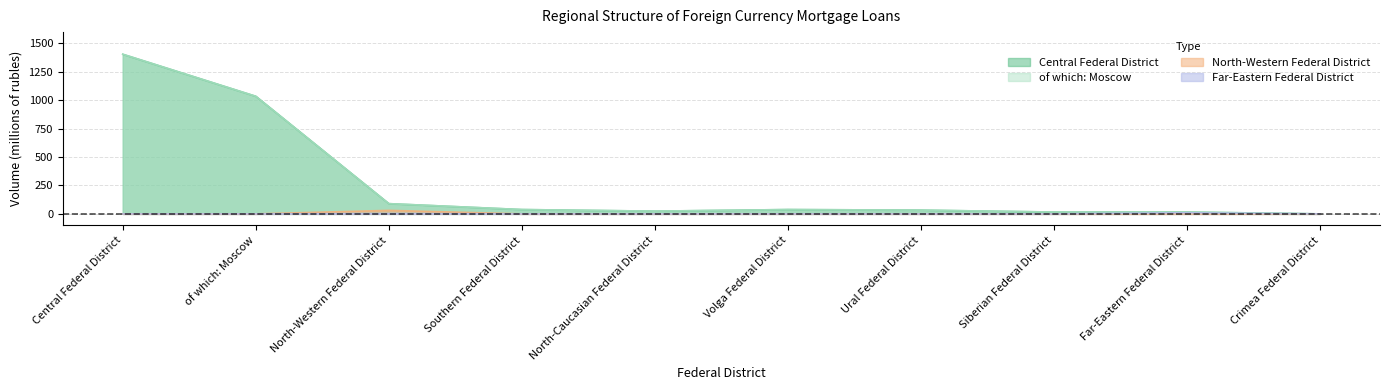

What is the sum of all North-Western Federal District values?

31